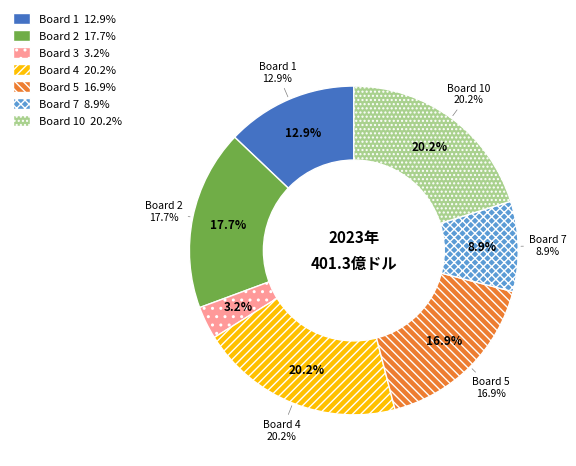

To the nearest percent, what portion does Board 3 represent?

3%